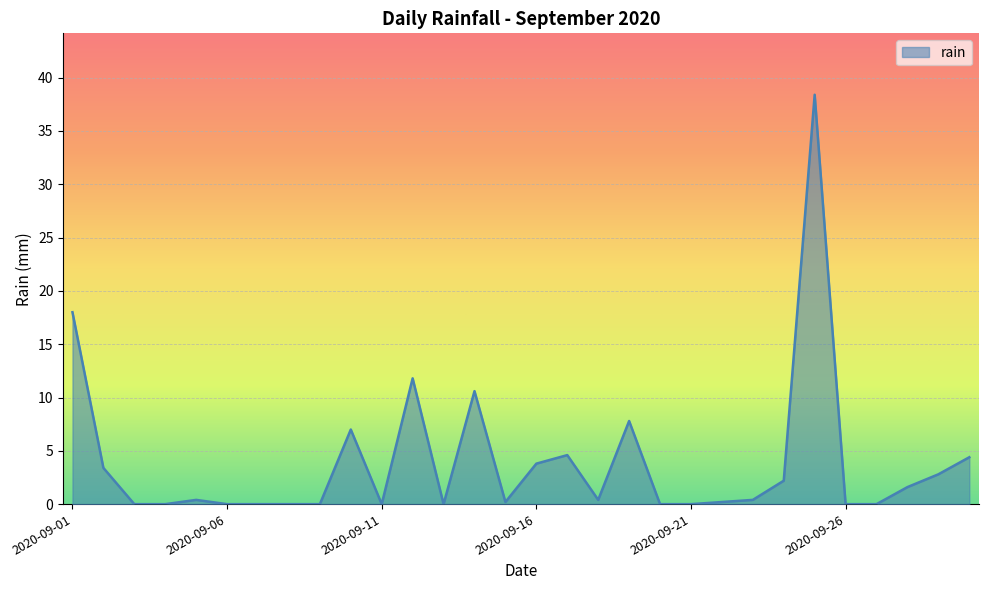

What is the maximum value shown in the chart?

38.4